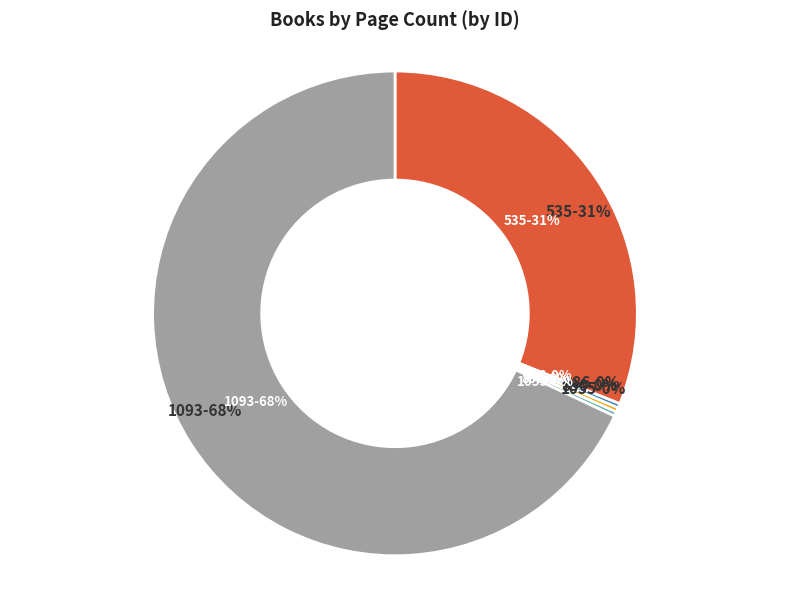

Is 886 the majority of the pie?

No